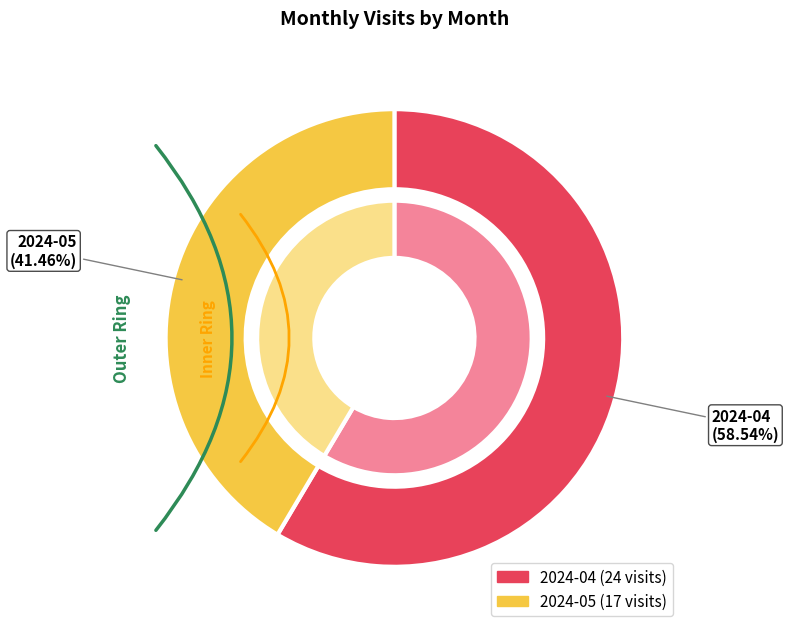

Is it true that 2024-04 is 66% of the pie?

False